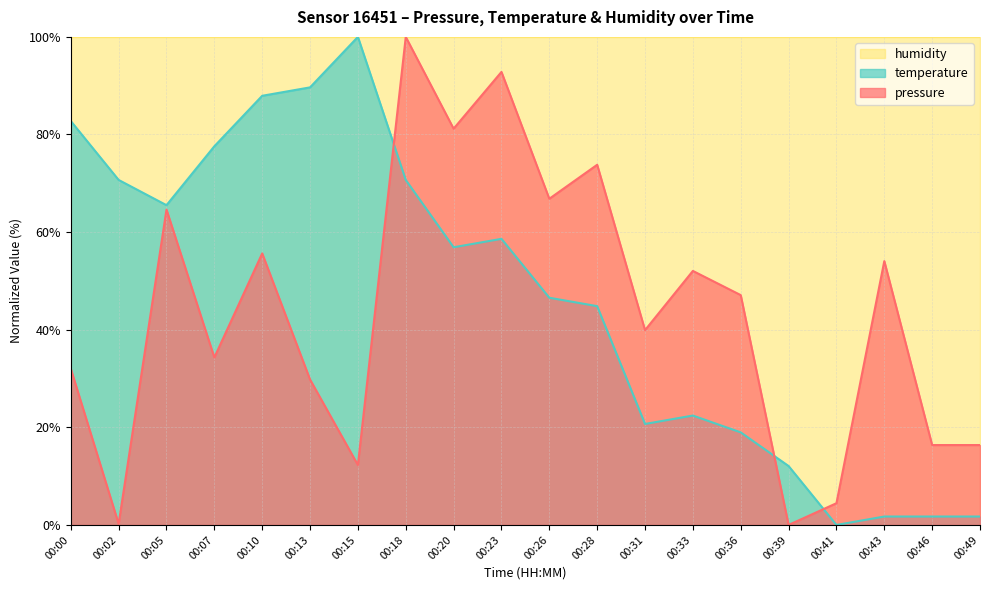

What is the difference between the temperature values at 00:33 and 00:49?

20.7